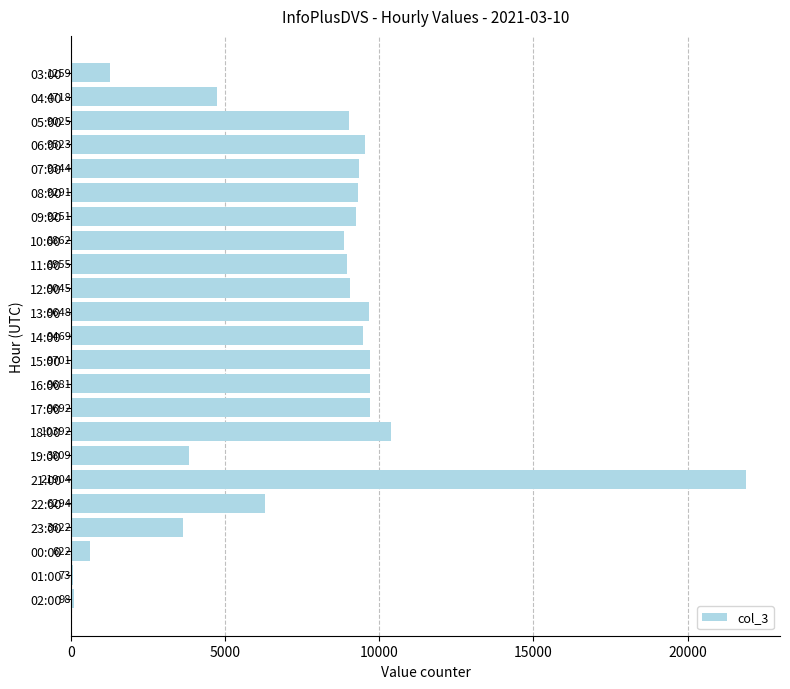

What is the difference between the maximum and second lowest values?

21806